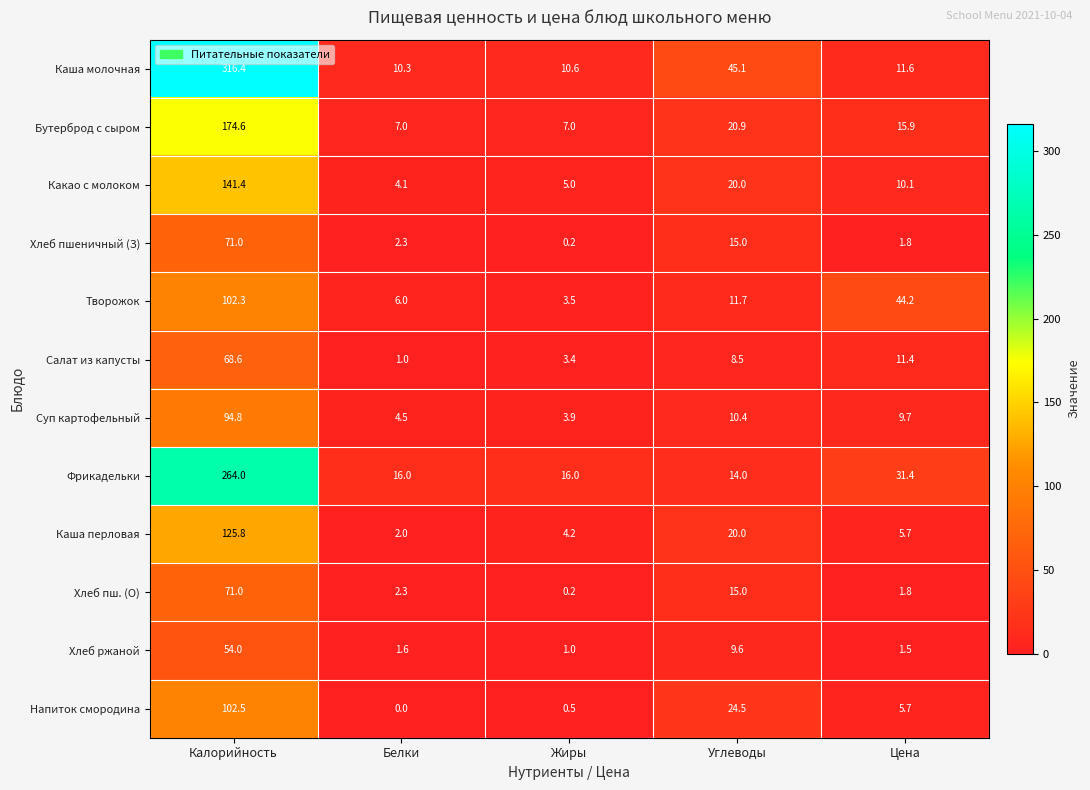

At which category is the sum across all series the highest?

Калорийность